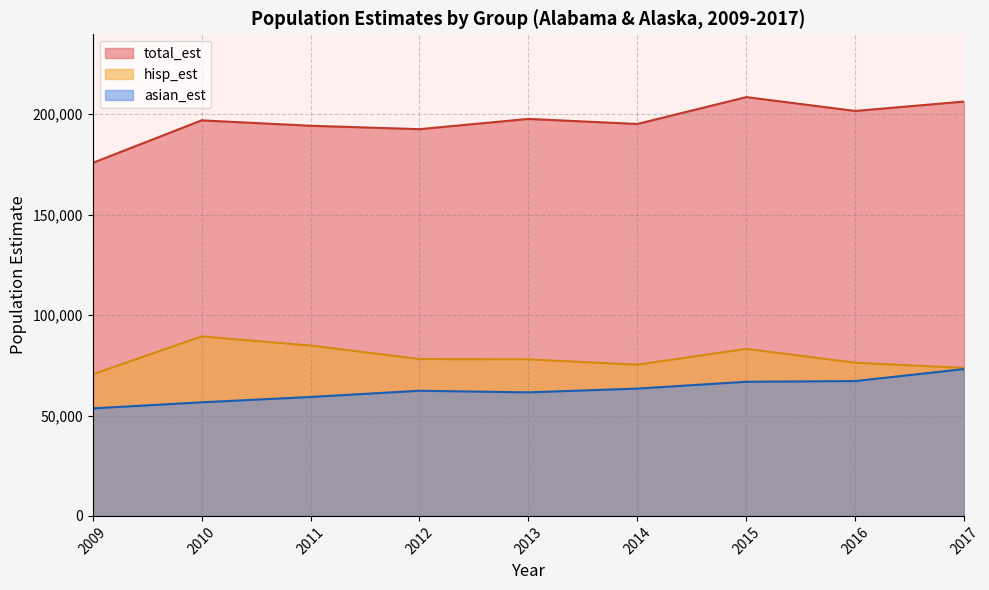

What is the label of the 4th point from the right?

2014